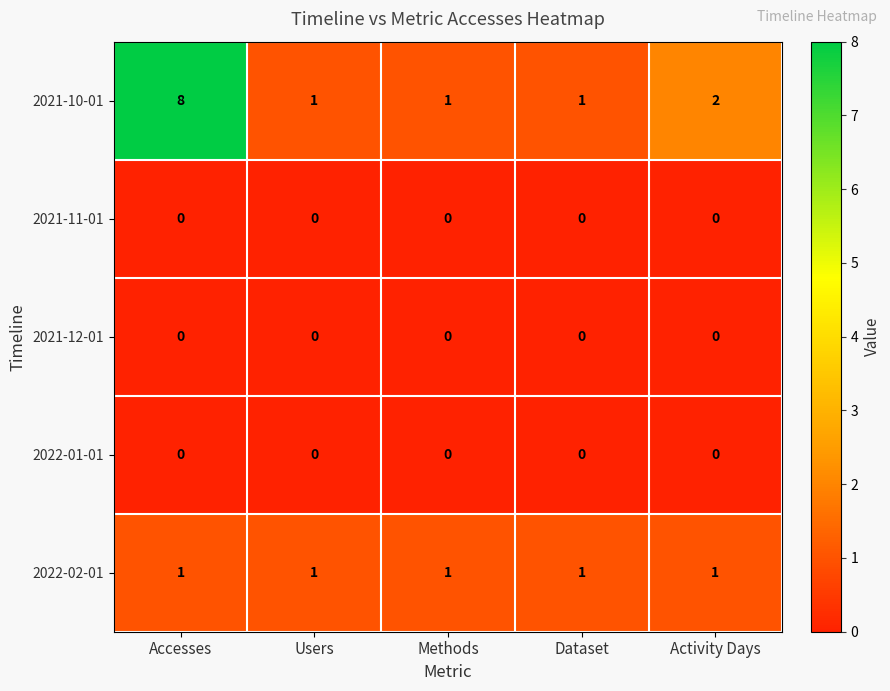

Which series has the largest range (max minus min)?

2021-10-01